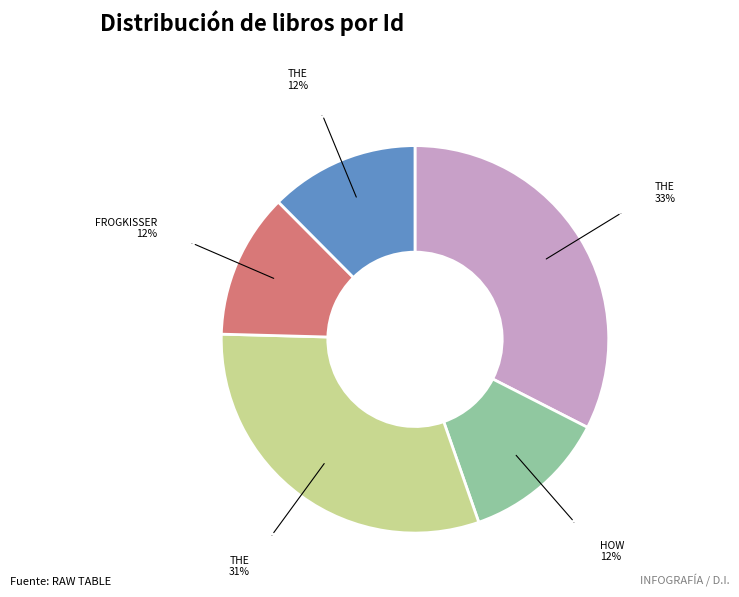

Is there a majority slice in this chart?

No